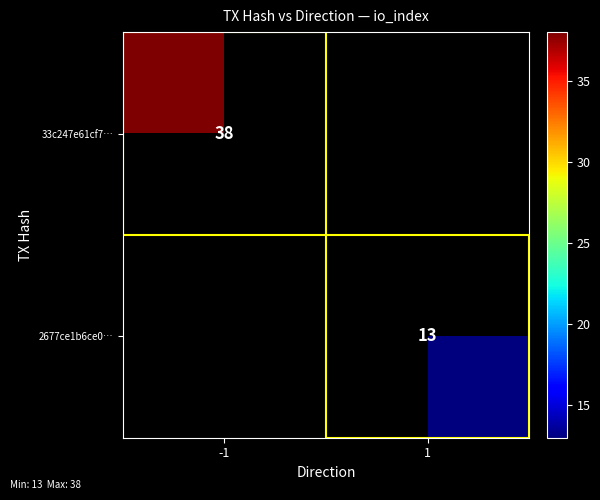

Is it true that 2677ce1b6ce0… equals 23 at 1?

False